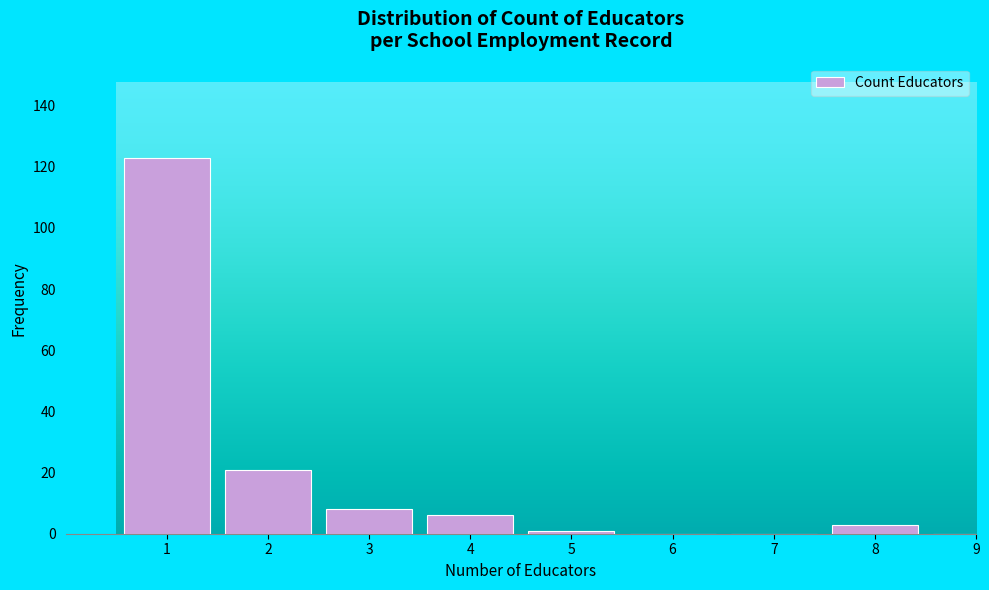

Reading right to left, what are all the values shown in this chart?

9=0	8=3	7=0	6=0	5=1	4=6	3=8	2=21	1=123